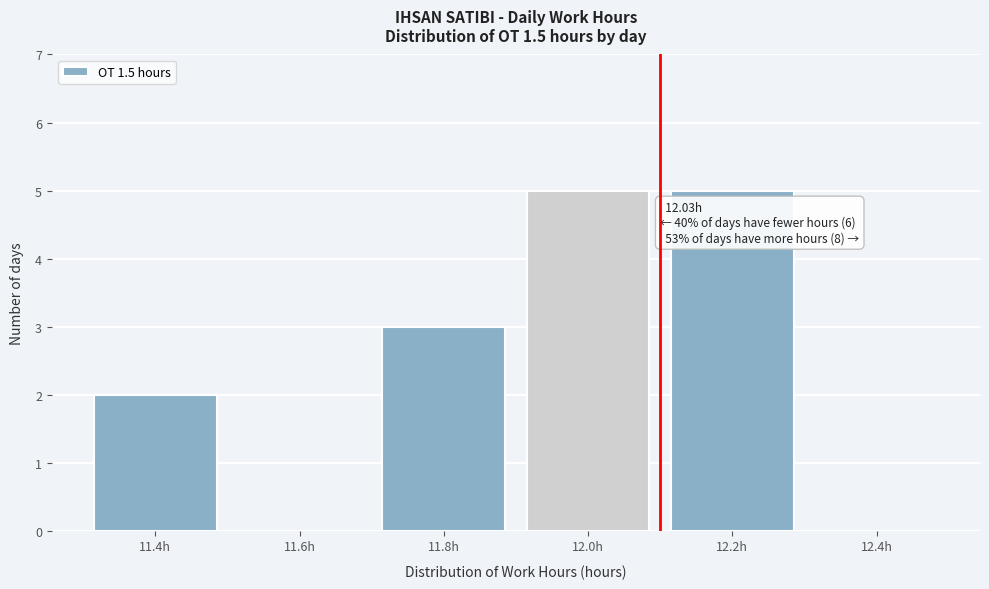

Reading left to right, what are all the values shown in this chart?

11.4h=2	11.6h=0	11.8h=3	12.0h=5	12.2h=5	12.4h=0